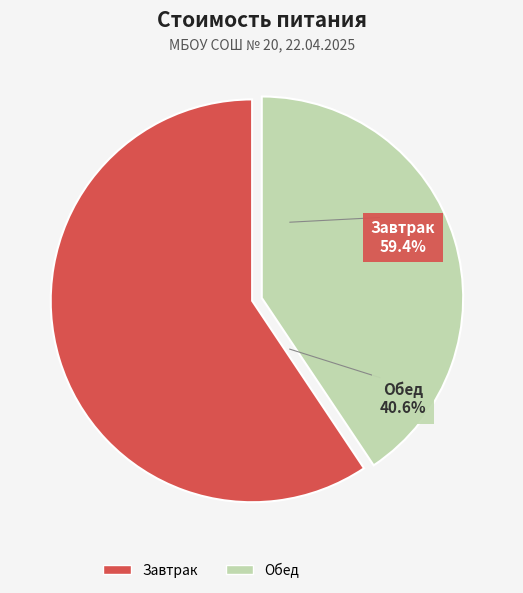

Is the sum of Обед and Завтрак greater than half?

Yes